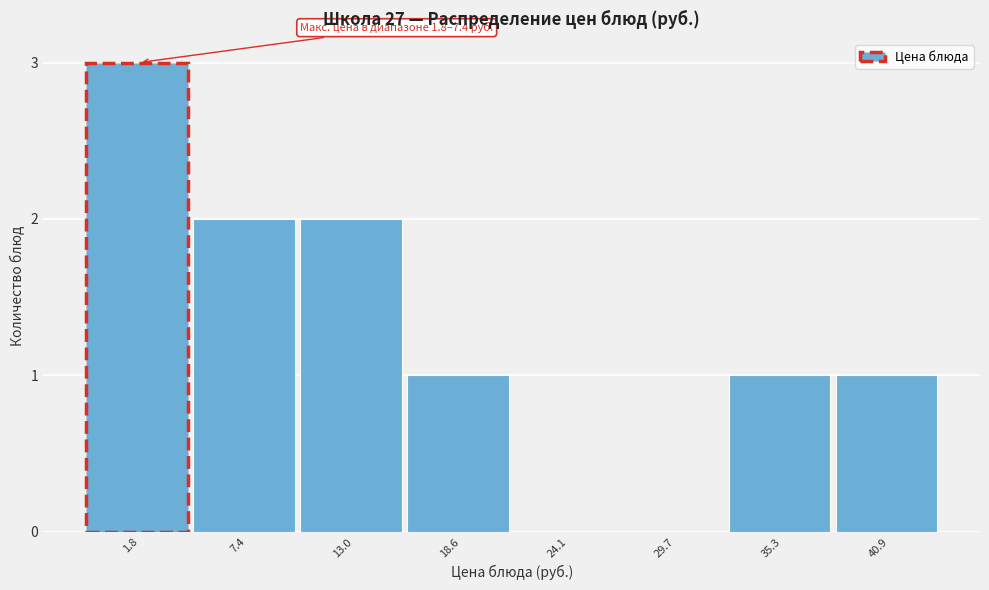

Reading left to right, list all the values displayed in this chart.

1.8=3	7.4=2	13.0=2	18.6=1	24.1=0	29.7=0	35.3=1	40.9=1